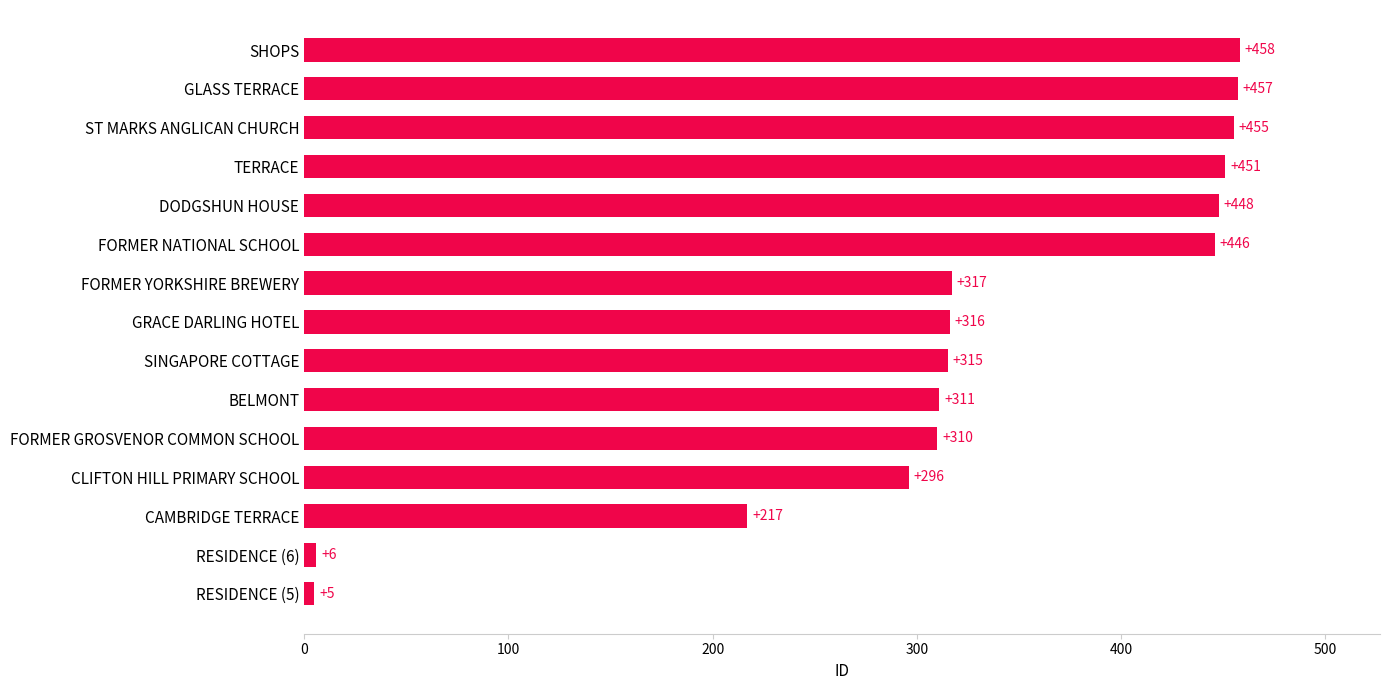

The chart shows a value of 346 at CAMBRIDGE TERRACE. True or false?

False